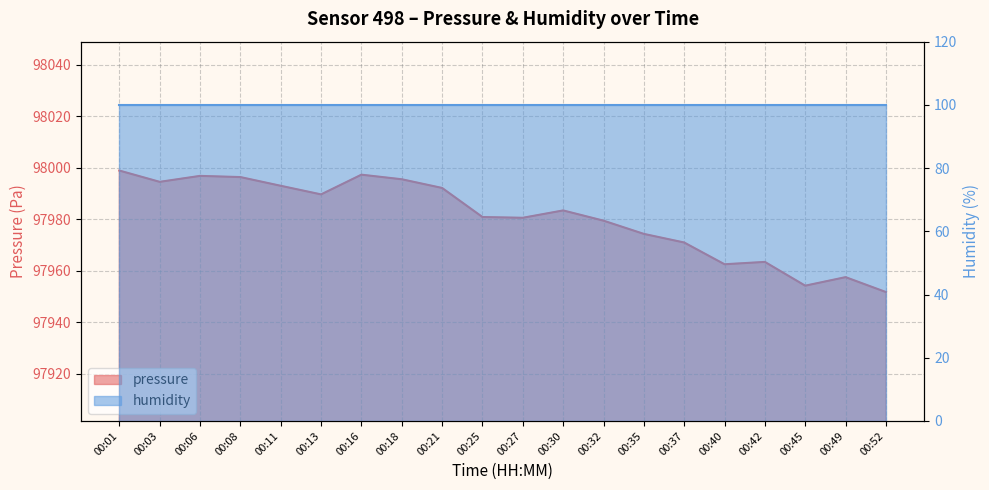

What is the greatest value displayed?

97998.9